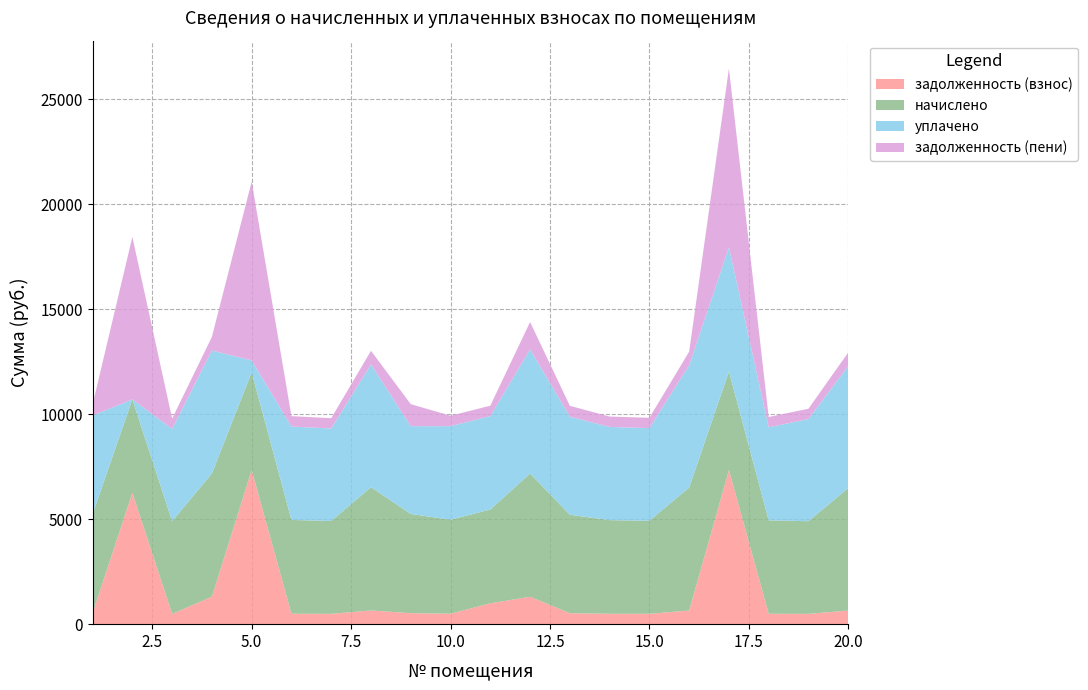

What is the total value across all series at 20.0?

12944.2